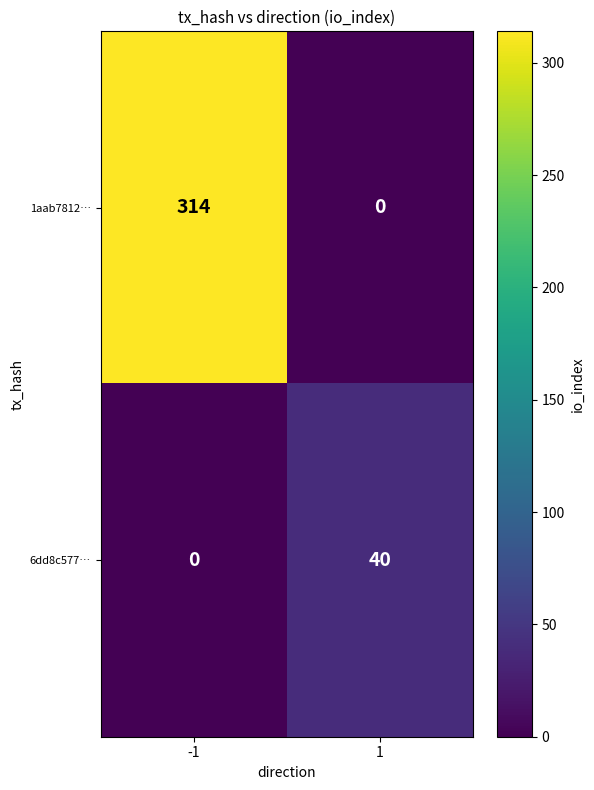

Which series changed the most between -1 and 1?

1aab7812…